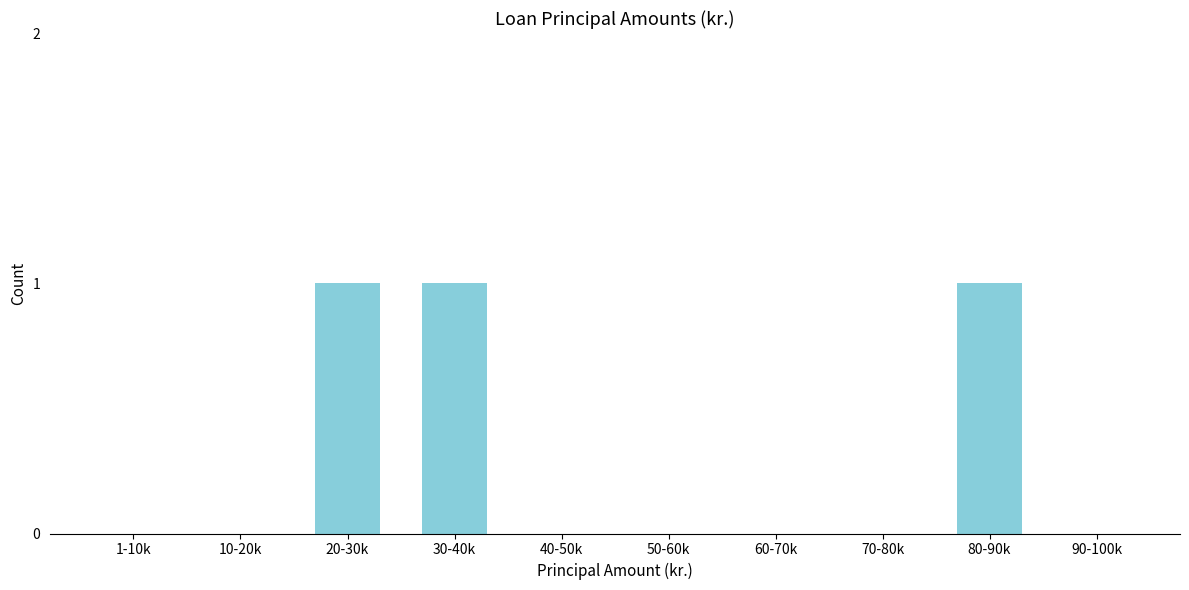

Reading left to right, transcribe all the data shown in this chart.

1-10k=0	10-20k=0	20-30k=1	30-40k=1	40-50k=0	50-60k=0	60-70k=0	70-80k=0	80-90k=1	90-100k=0